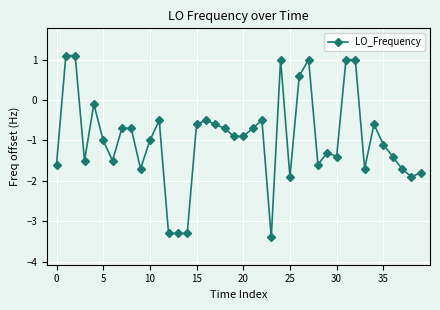

How many data points are less than 0?

33